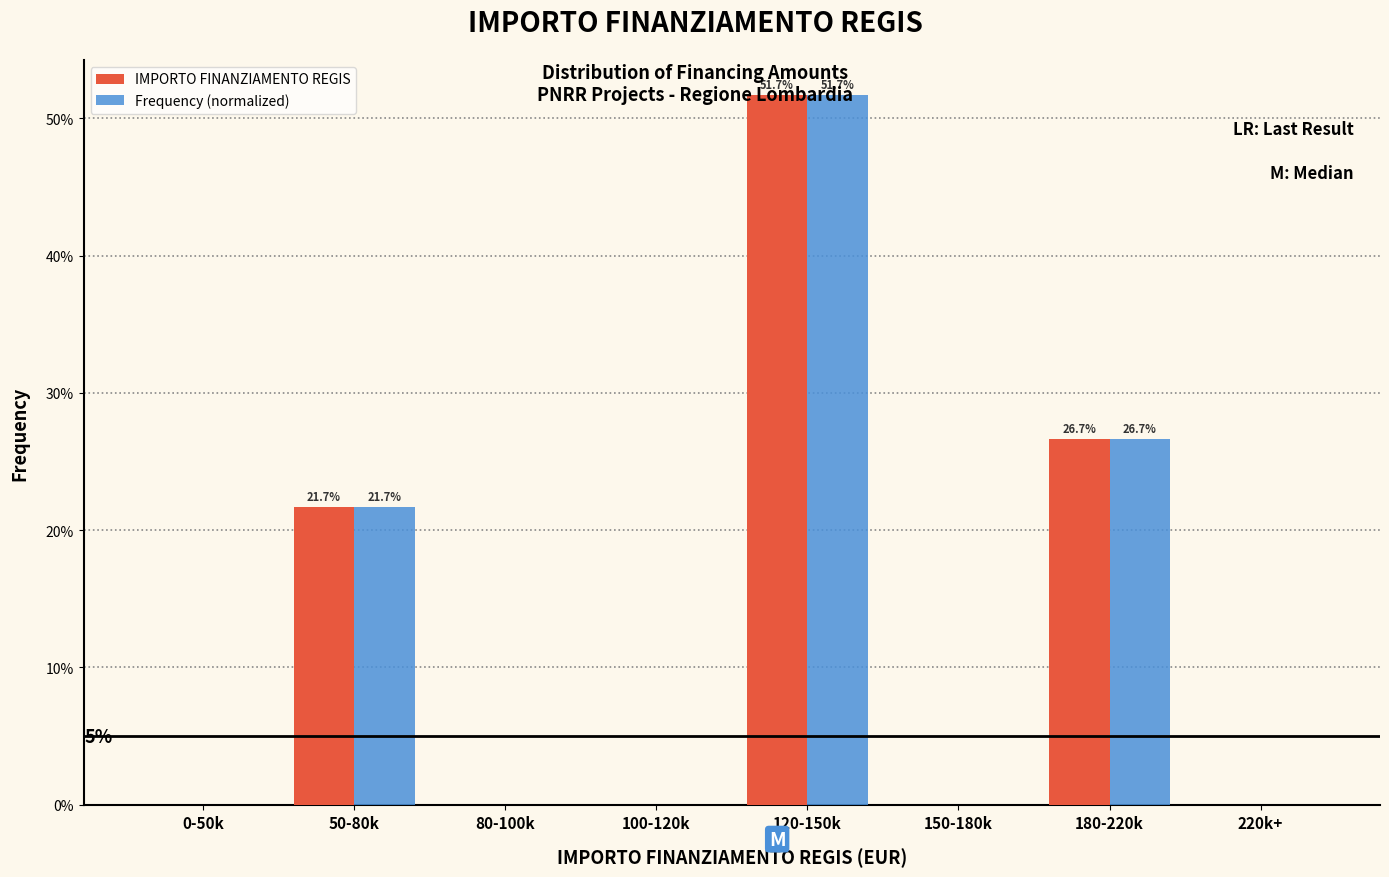

What are all the series names shown in the legend?

IMPORTO FINANZIAMENTO REGIS, Frequency (normalized)